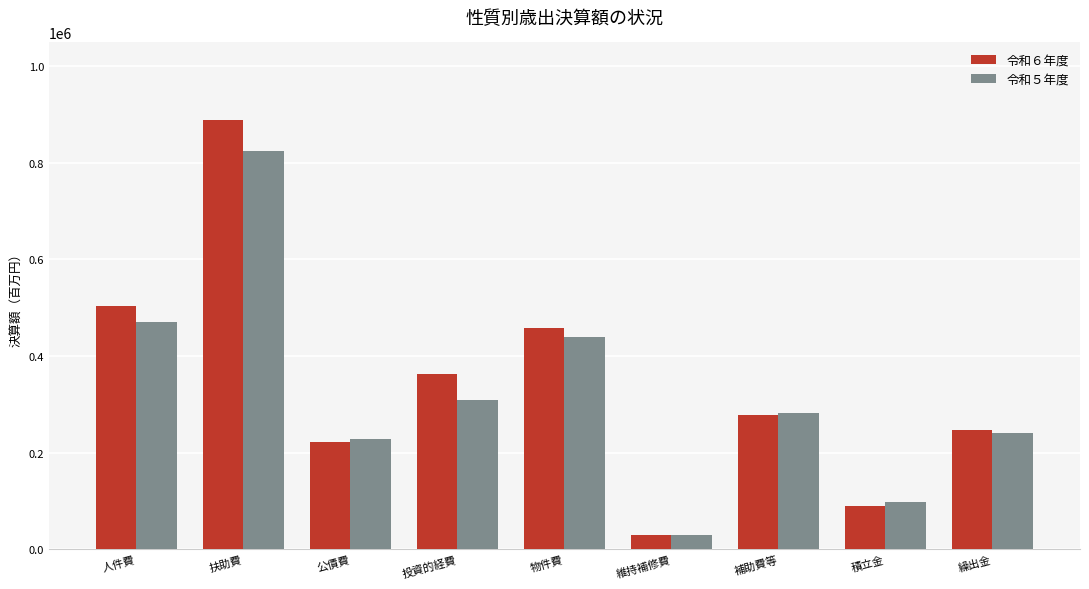

Is it true that 令和５年度 equals 29590 at 維持補修費?

True